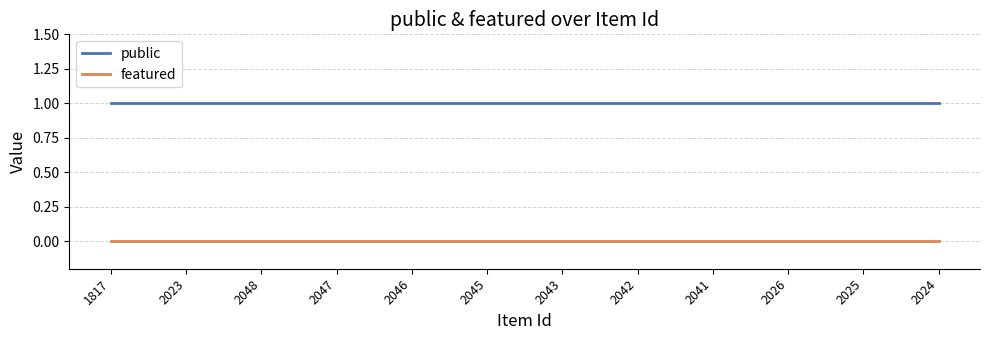

What is the approximate value of public at 2042?

1